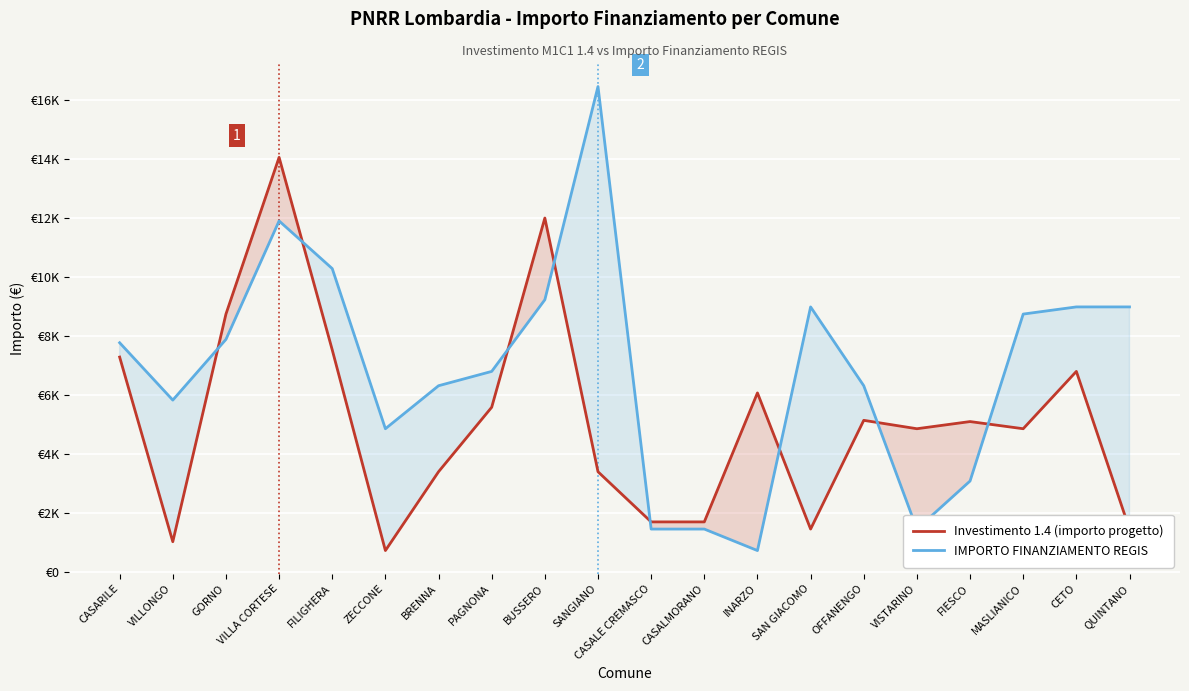

True or false: IMPORTO FINANZIAMENTO REGIS and Investimento 1.4 (importo progetto) intersect in this chart.

True